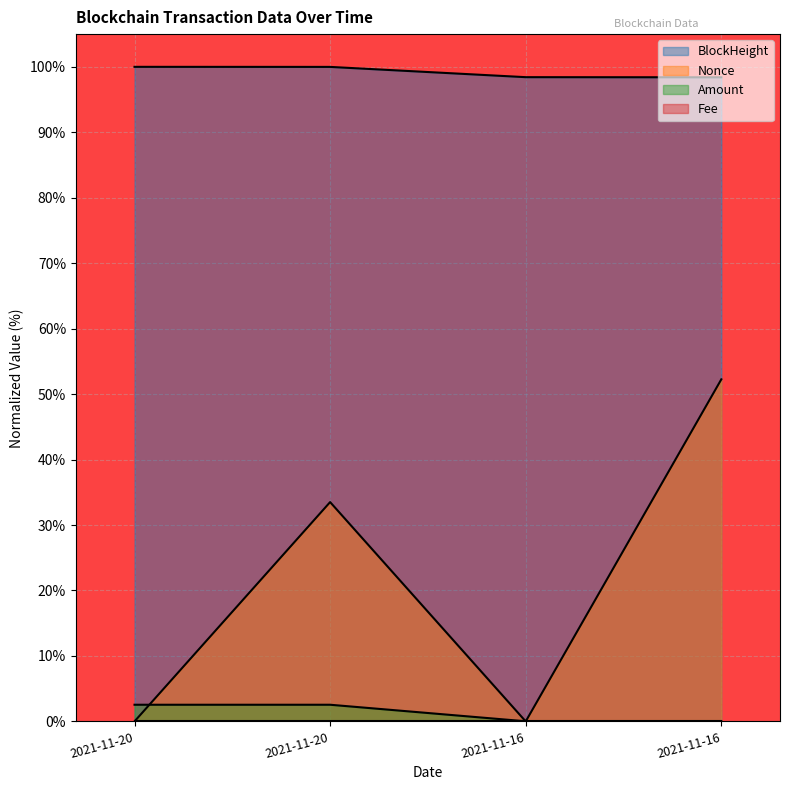

How many times do Amount and Nonce cross each other?

3